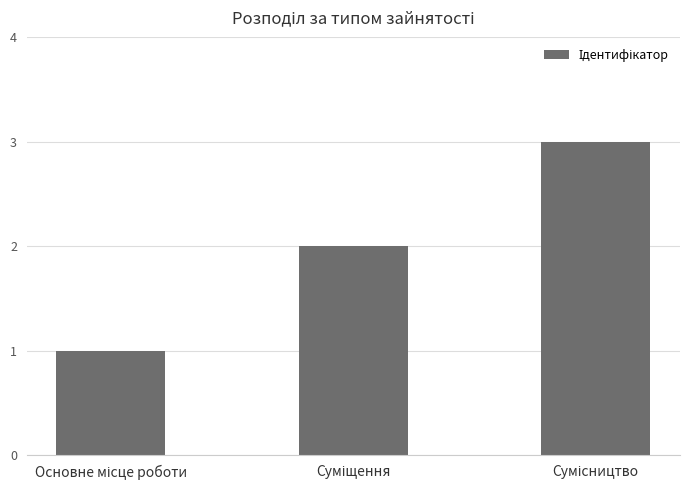

What is the greatest value displayed?

3